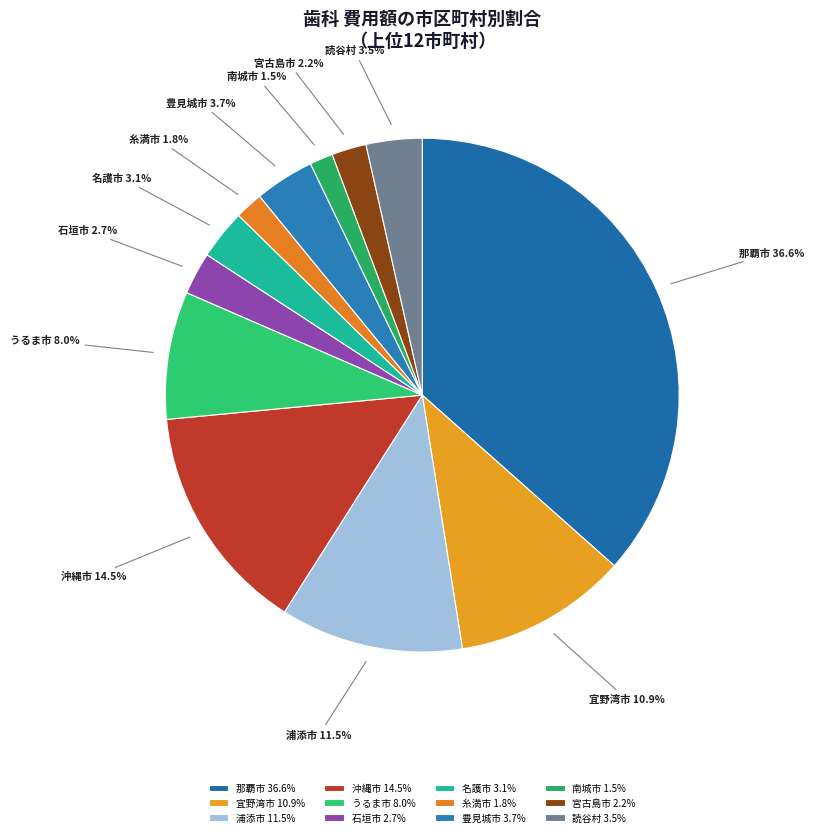

Do 名護市 and 宜野湾市 together represent more than half of the pie?

No